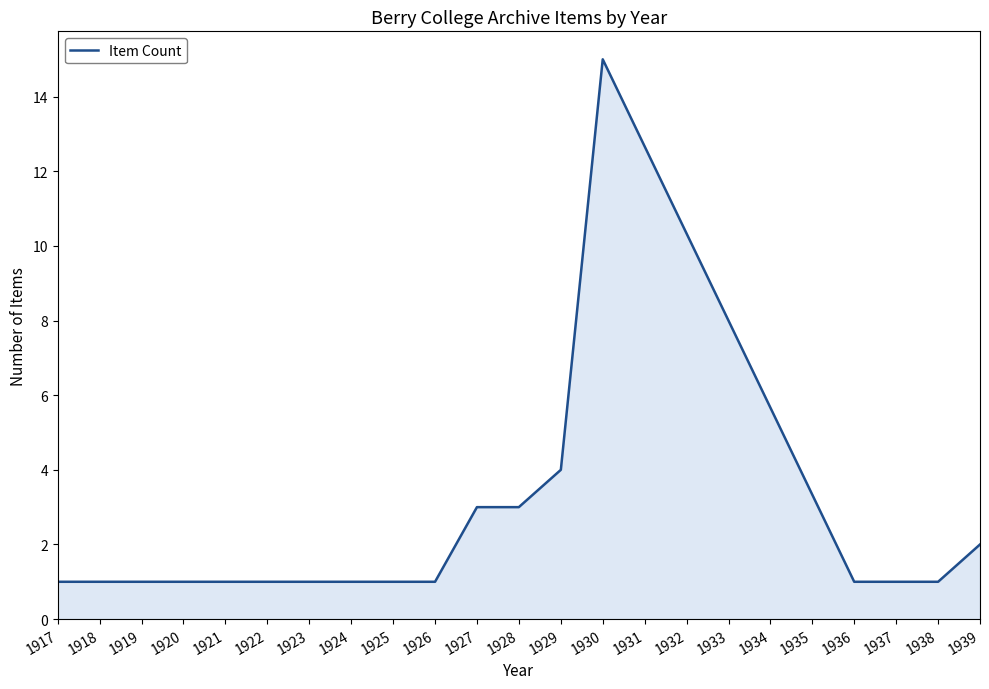

The chart shows a value of 7 at 1929. True or false?

False